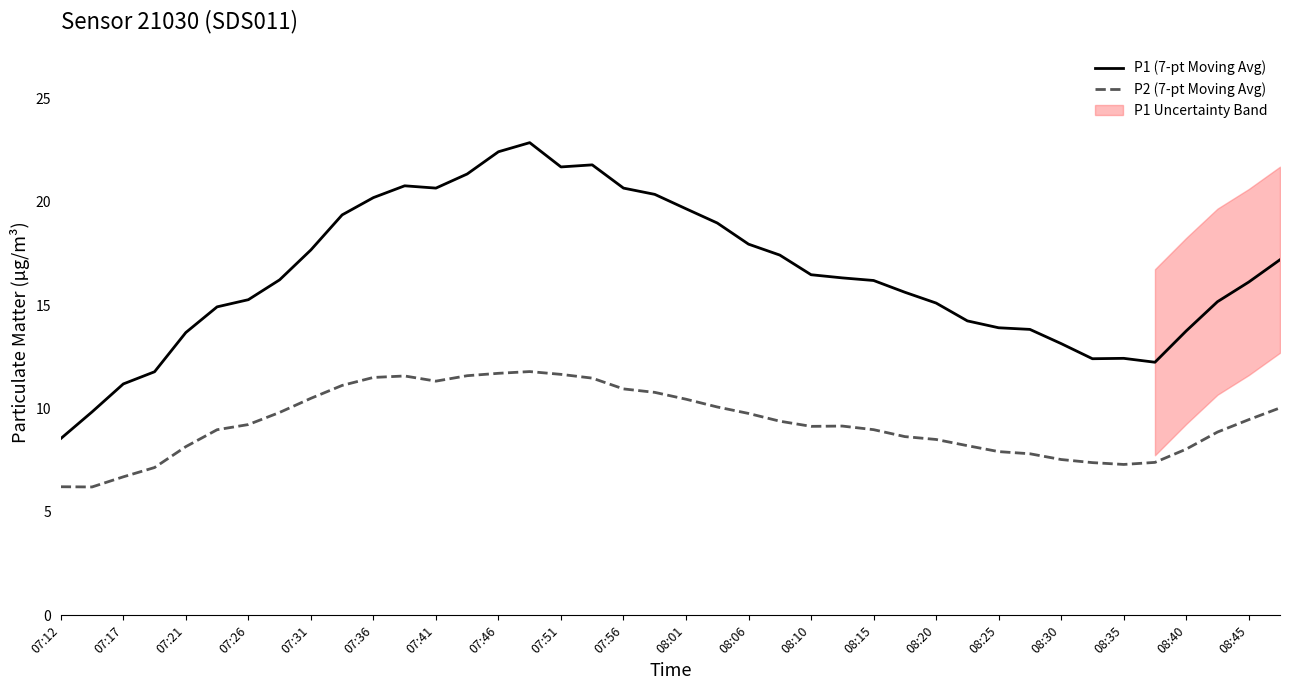

What is the difference between the second highest and second lowest values in the P1 (7-pt Moving Avg) series?

12.6